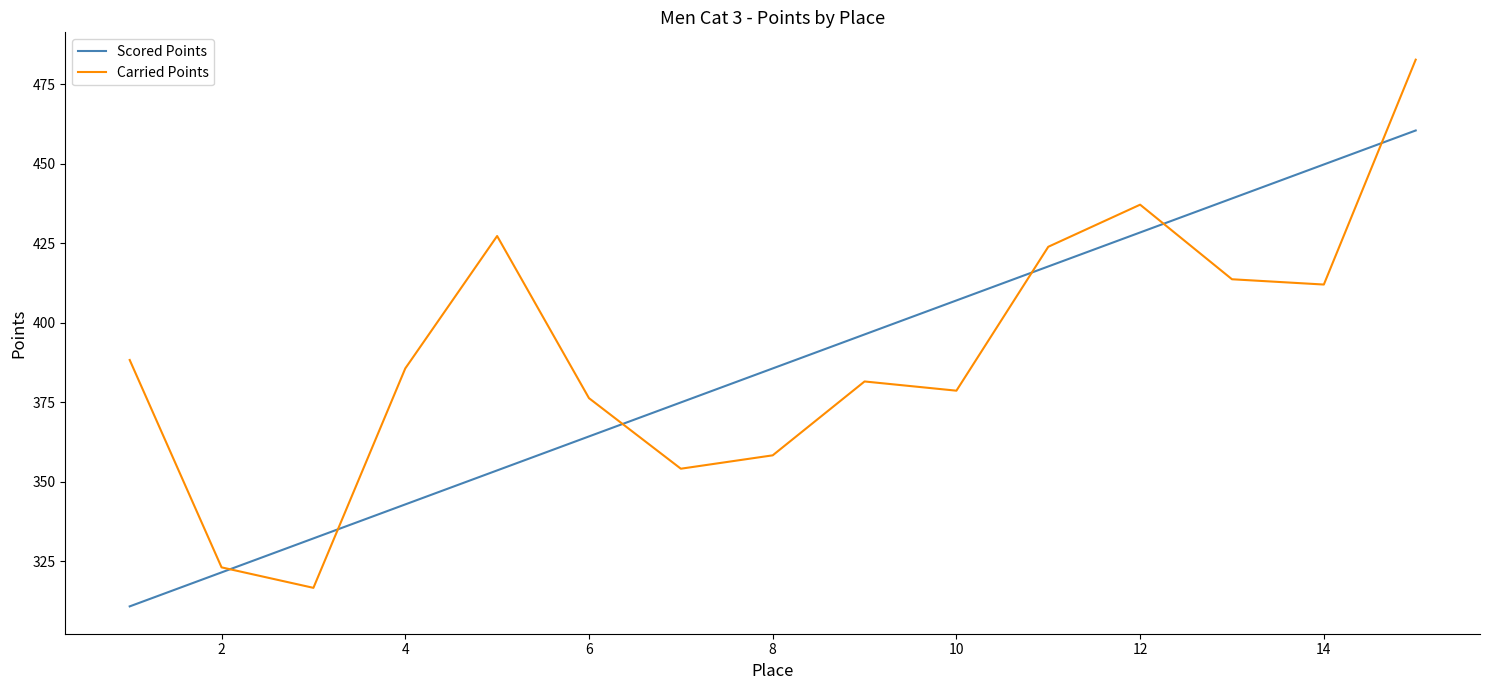

What is the maximum value shown in the chart?

482.7